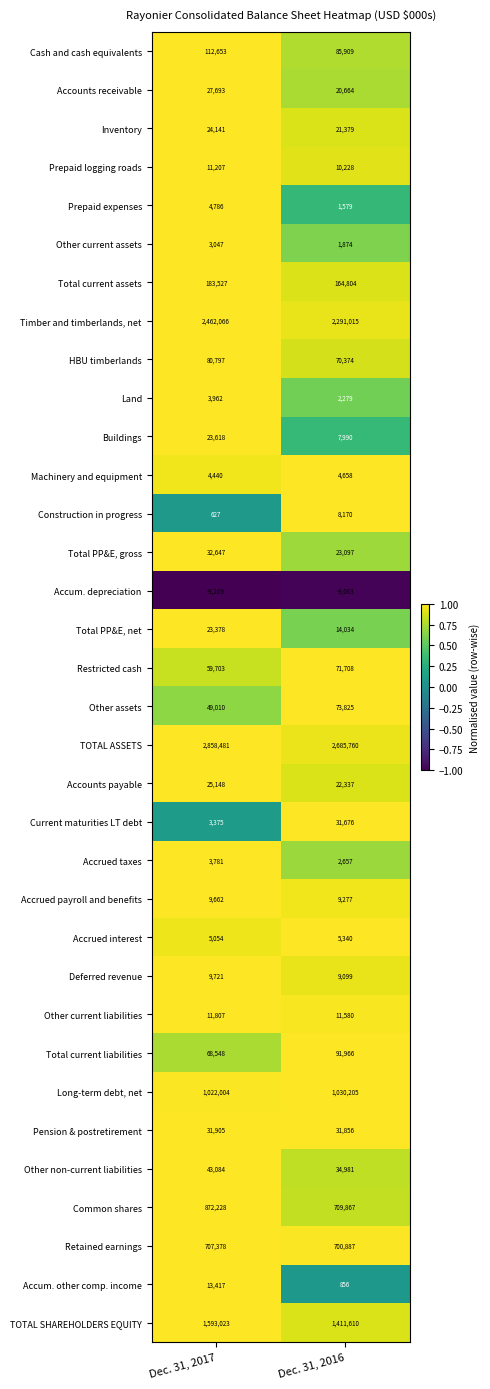

List the labels in order of Current maturities LT debt value, smallest first.

Dec. 31, 2017, Dec. 31, 2016